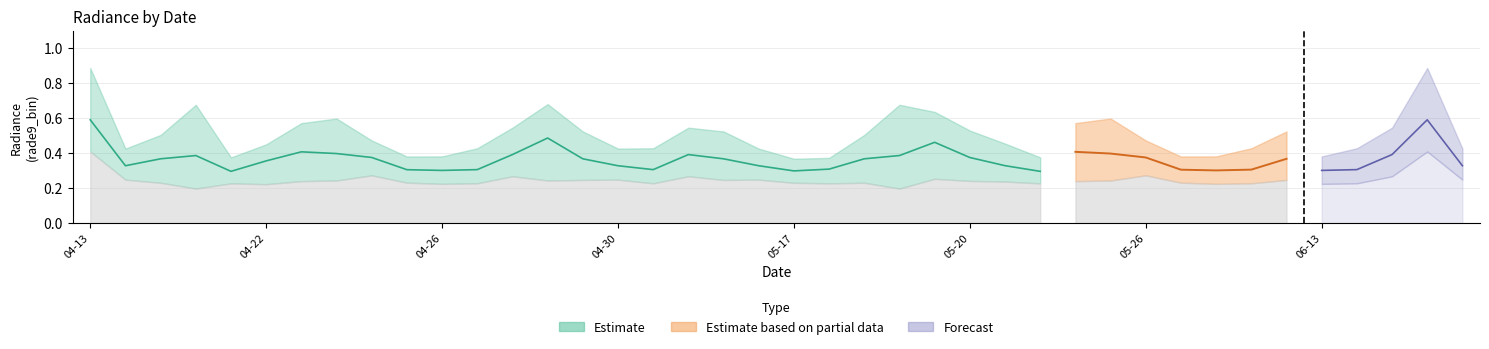

Which has a higher value, 2012-05-14 or 2012-05-13?

2012-05-14